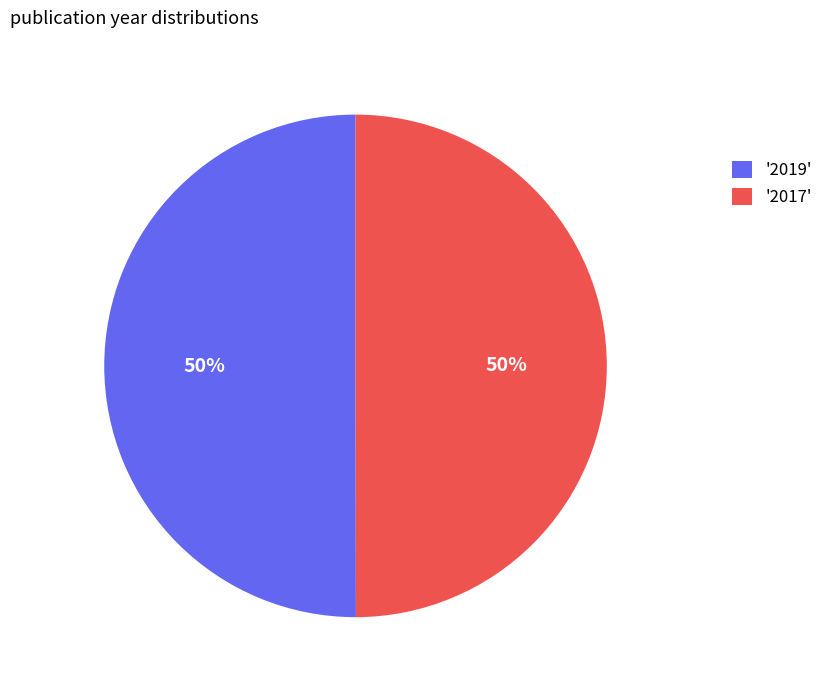

Count the number of slices in the pie.

2